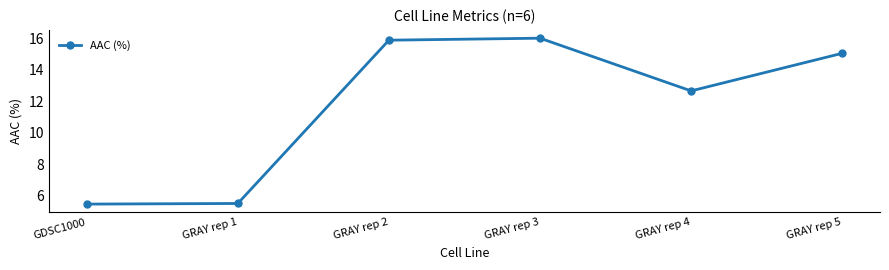

Reading left to right, what are all the values shown in this chart?

GDSC1000=5.5	GRAY rep 1=5.5	GRAY rep 2=15.9	GRAY rep 3=16.0	GRAY rep 4=12.7	GRAY rep 5=15.1